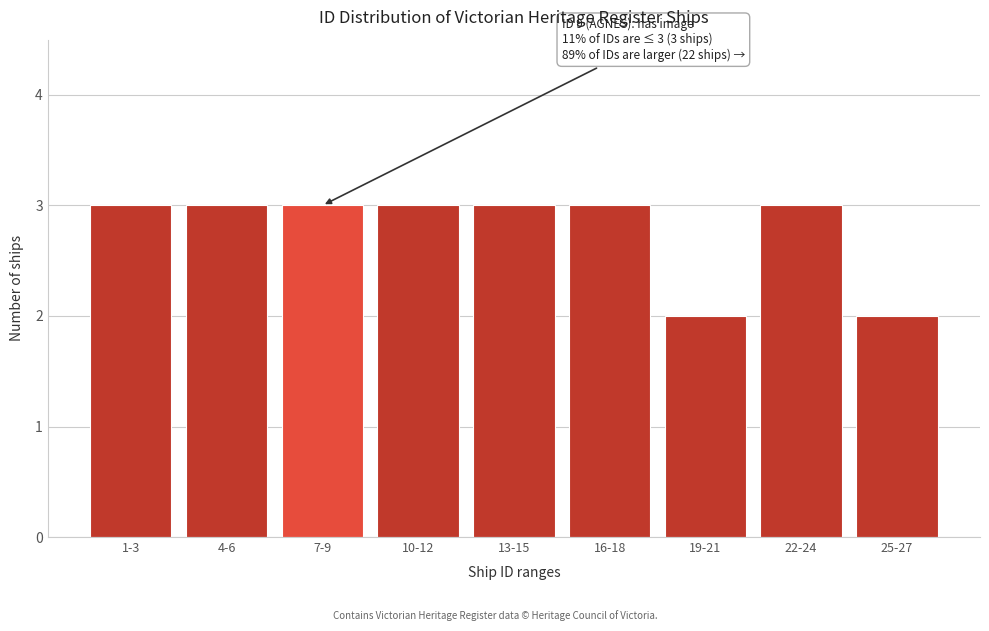

Reading left to right, transcribe all the data shown in this chart.

1-3=3	4-6=3	7-9=3	10-12=3	13-15=3	16-18=3	19-21=2	22-24=3	25-27=2